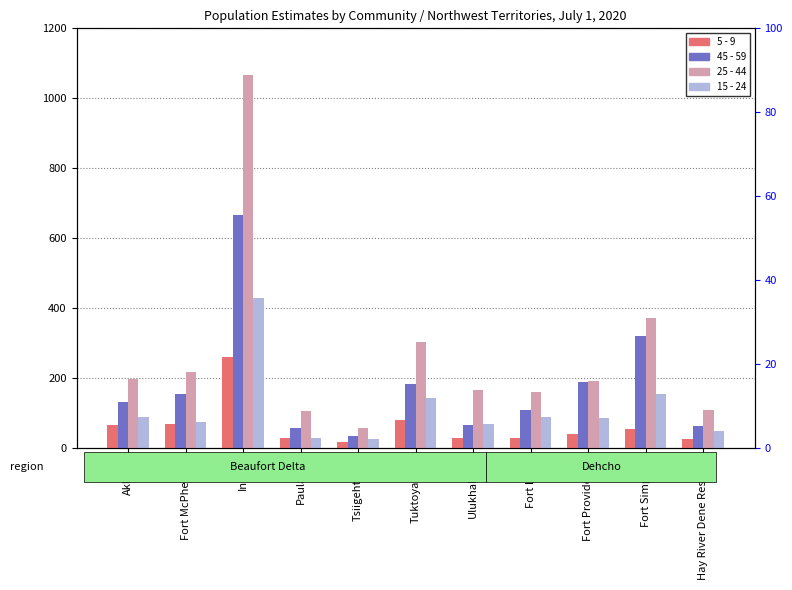

Between Tsiigehtchic and Paulatuk, which is larger?

Paulatuk